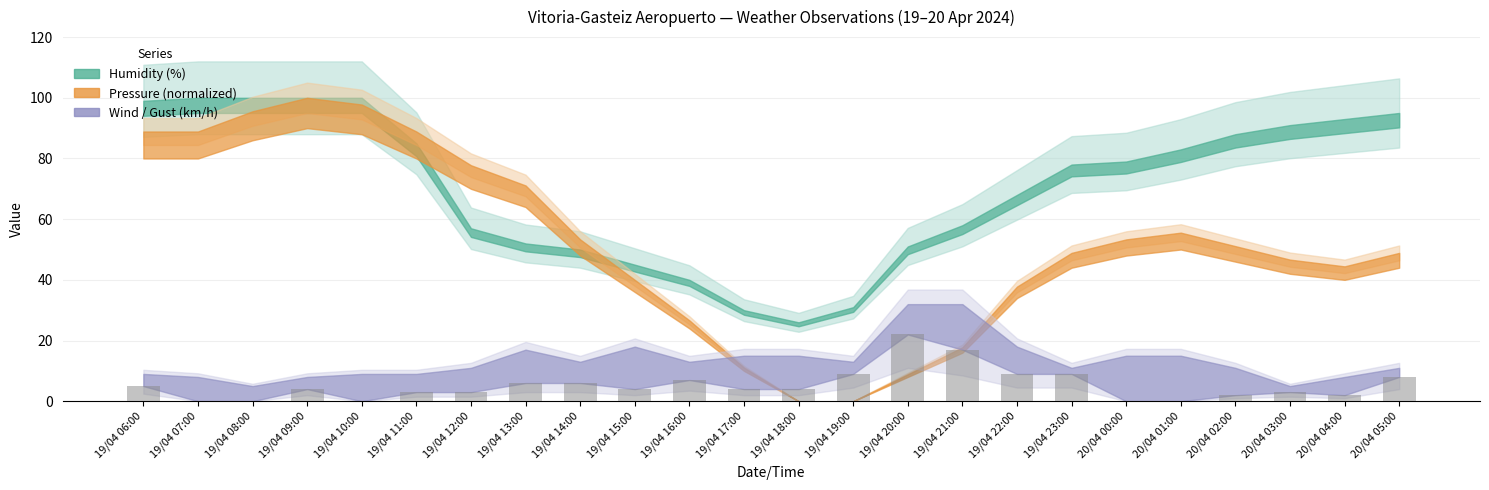

Does the chart contain stacked bars?

No